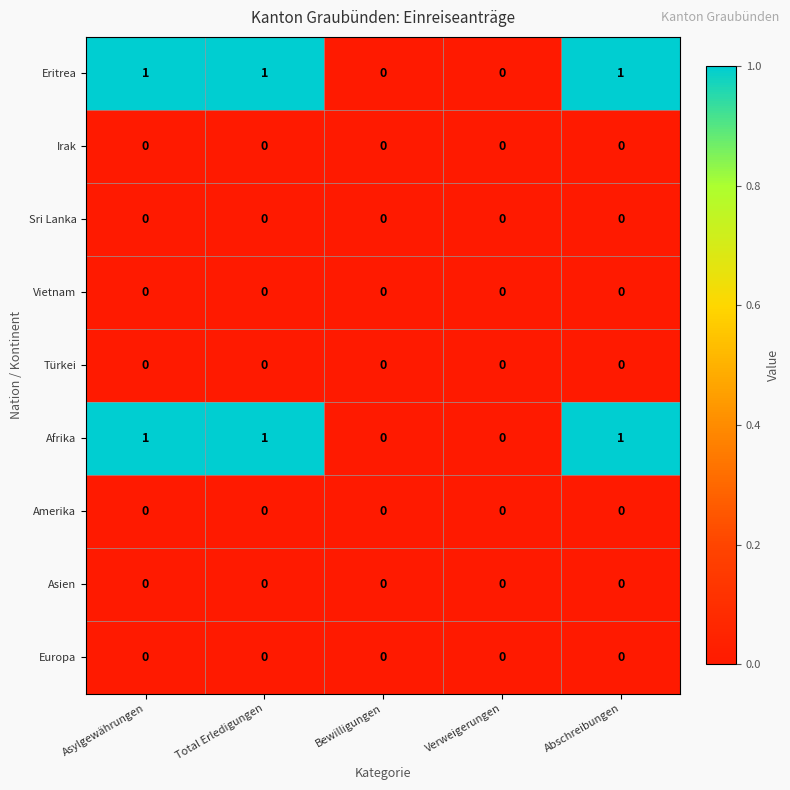

The Amerika series shows 0 at Bewilligungen. True or false?

True